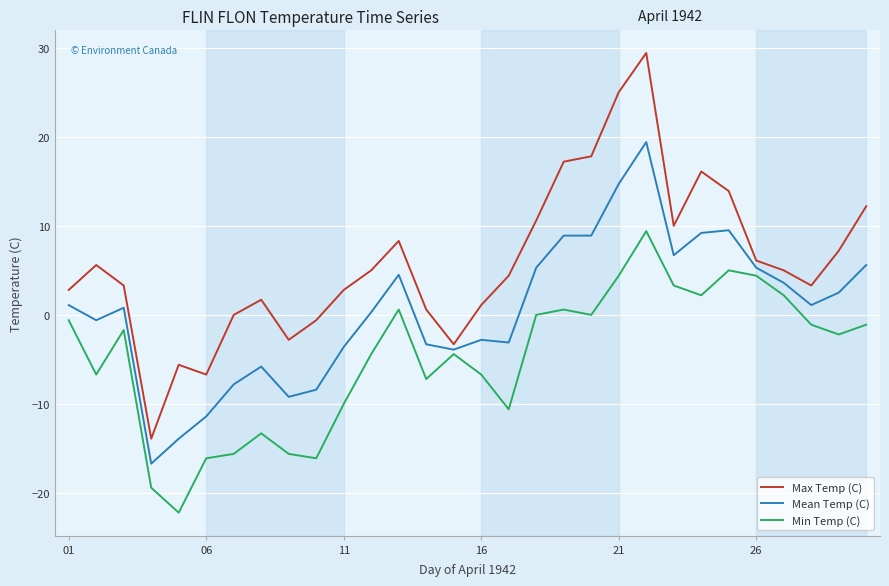

What is the minimum value for Mean Temp (C)?

-16.7